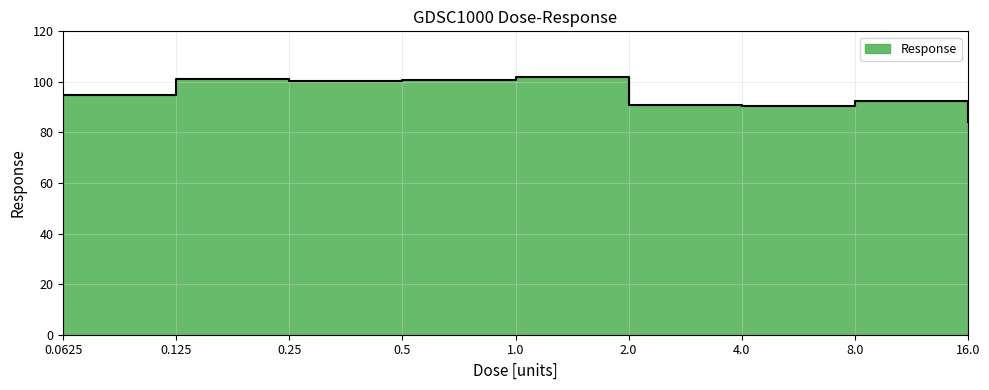

What is the label of the 3rd point from the right?

4.0